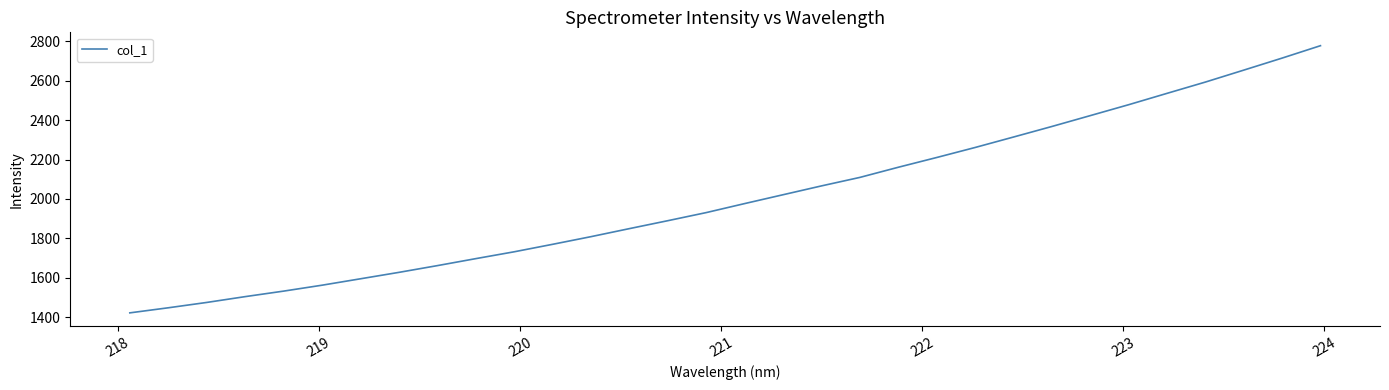

Reading left to right, what are all the values shown in this chart?

1422.1	1447.8	1474.9	1504.4	1532.4	1562.5	1595.0	1627.6	1661.8	1697.2	1732.0	1770.0	1808.8	1849.6	1889.9	1931.0	1976.7	2021.5	2066.4	2109.4	2160.9	2210.4	2261.2	2314.3	2367.8	2422.9	2478.2	2535.9	2593.2	2653.7	2714.8	2777.7